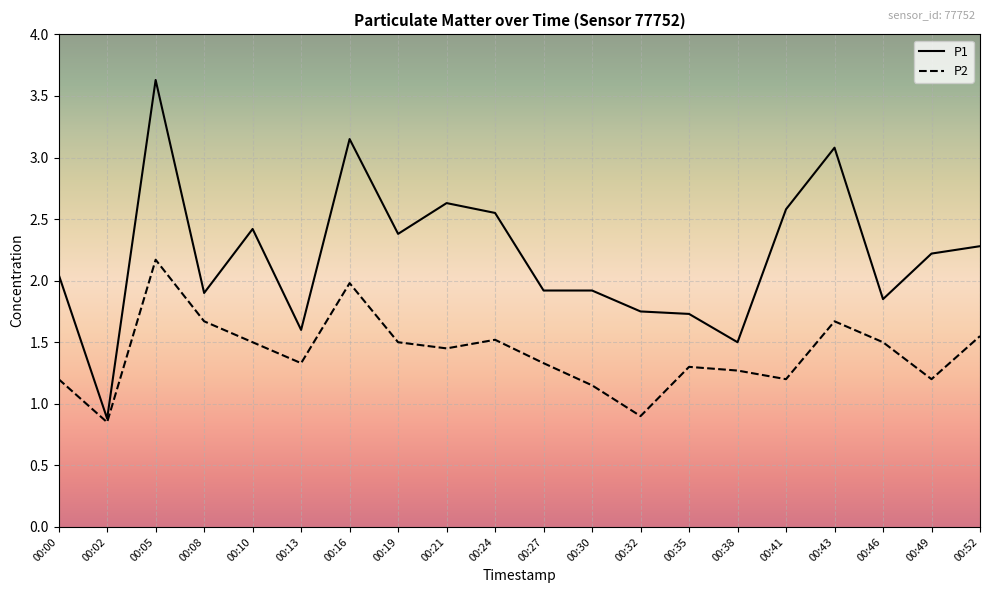

What is the minimum value for P1?

0.9